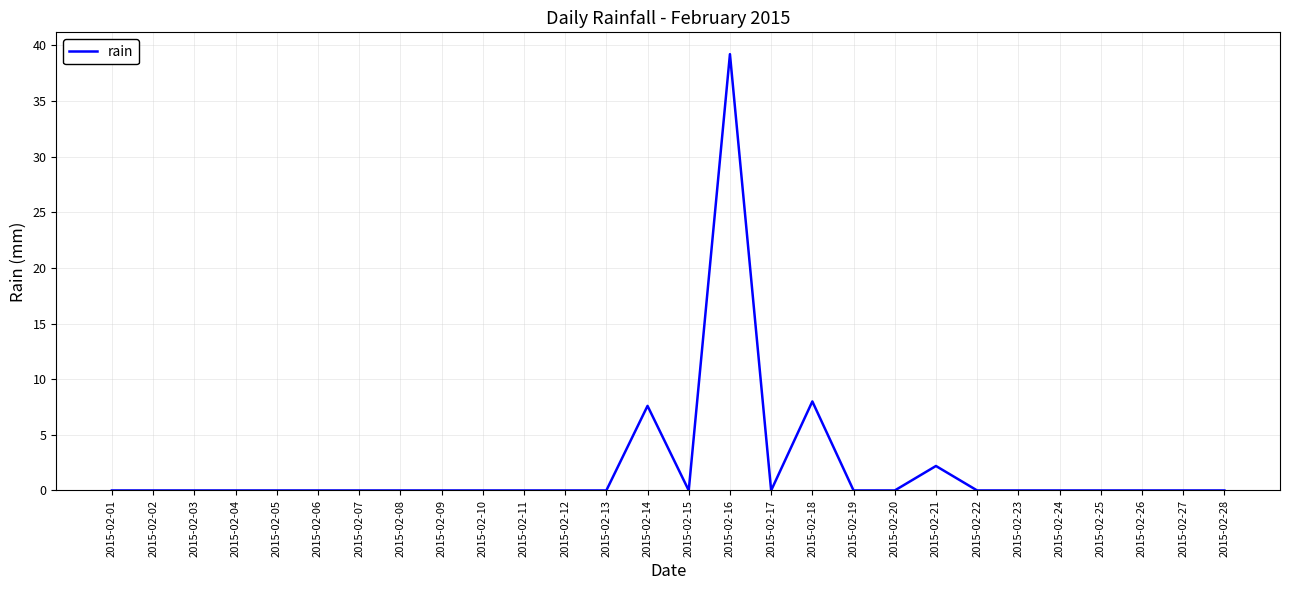

Reading right to left, extract all data points from this chart.

0.0	0.0	0.0	0.0	0.0	0.0	0.0	2.2	0.0	0.0	8.0	0.0	39.2	0.0	7.6	0.0	0.0	0.0	0.0	0.0	0.0	0.0	0.0	0.0	0.0	0.0	0.0	0.0